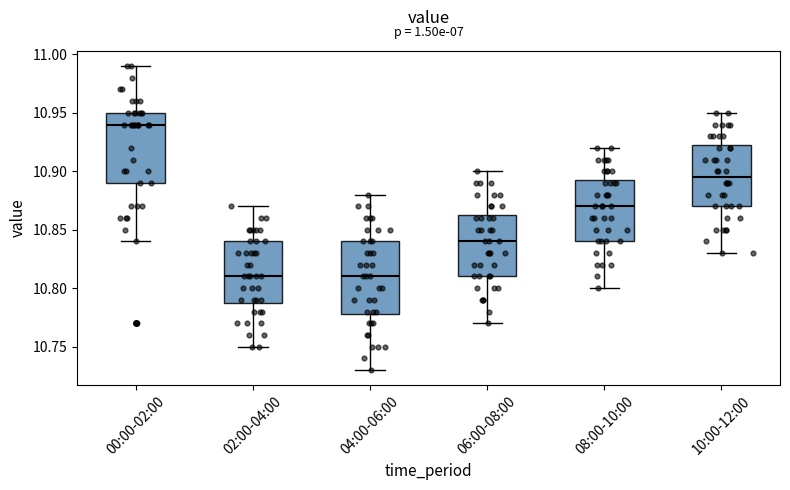

Reading left to right, transcribe this box plot: for each box, give where its median line is, the range the box spans, and where its two whiskers end, as read against the y-axis. The values are not printed on the chart, so give them approximately, as read against the axis.

00:00-02:00: median 10.940, box 10.890 to 10.950, whiskers 10.840 to 10.990
02:00-04:00: median 10.810, box 10.790 to 10.840, whiskers 10.750 to 10.870
04:00-06:00: median 10.810, box 10.780 to 10.840, whiskers 10.730 to 10.880
06:00-08:00: median 10.840, box 10.810 to 10.865, whiskers 10.770 to 10.900
08:00-10:00: median 10.870, box 10.840 to 10.895, whiskers 10.800 to 10.920
10:00-12:00: median 10.895, box 10.870 to 10.925, whiskers 10.830 to 10.950